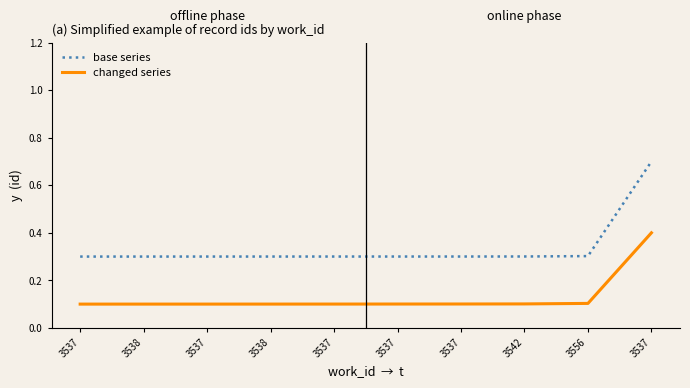

What is the sum of the base series values at 3538 and 3537?

0.6